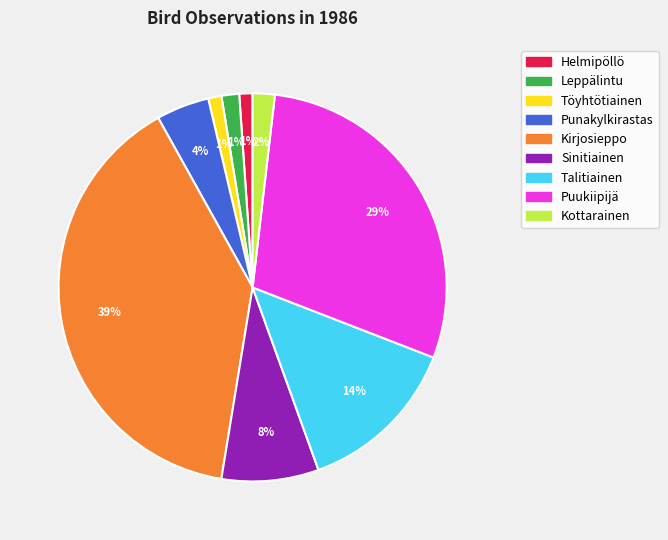

Combined, do Punakylkirastas and Puukiipijä account for over 50%?

No